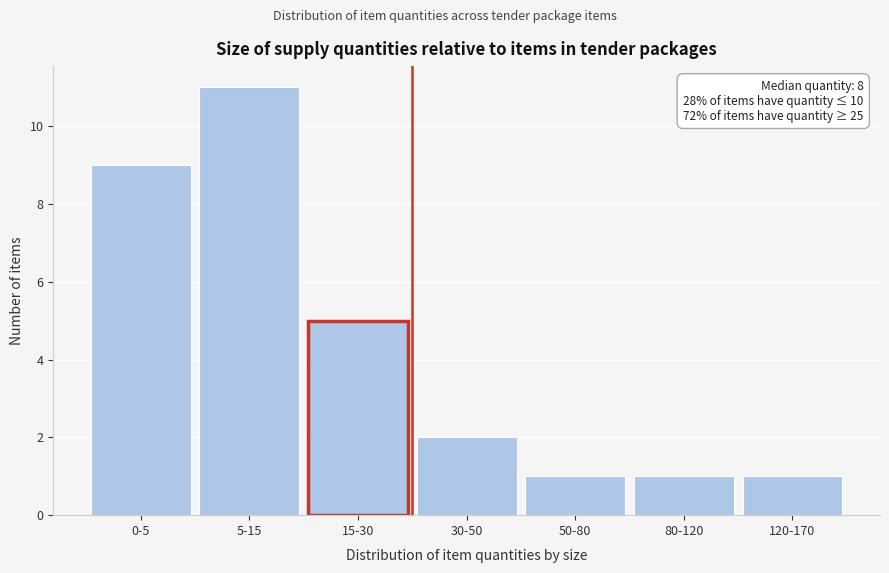

Reading left to right, list all the values displayed in this chart.

9	11	5	2	1	1	1